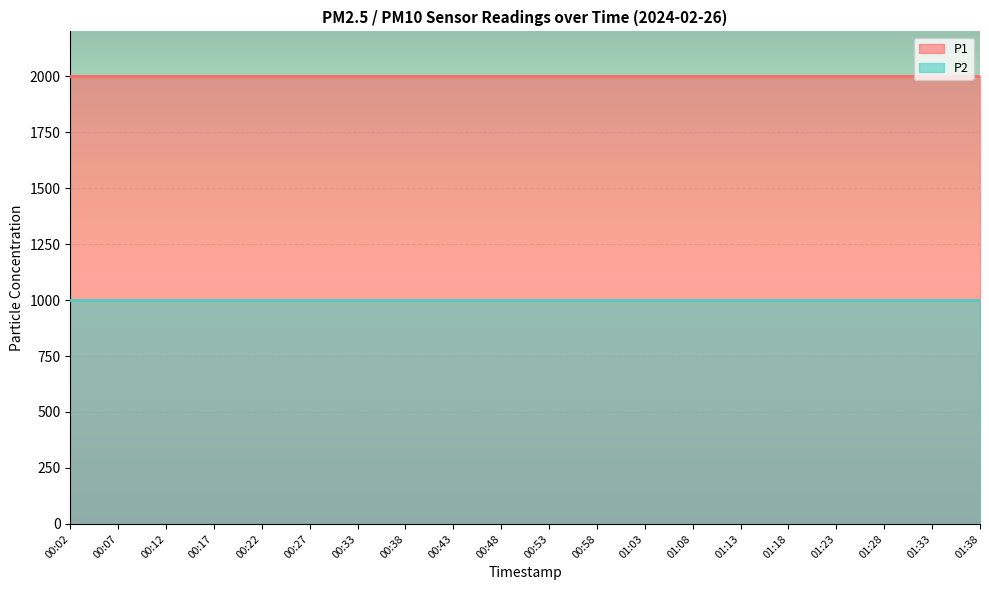

What are all the series names shown in the legend?

P1, P2